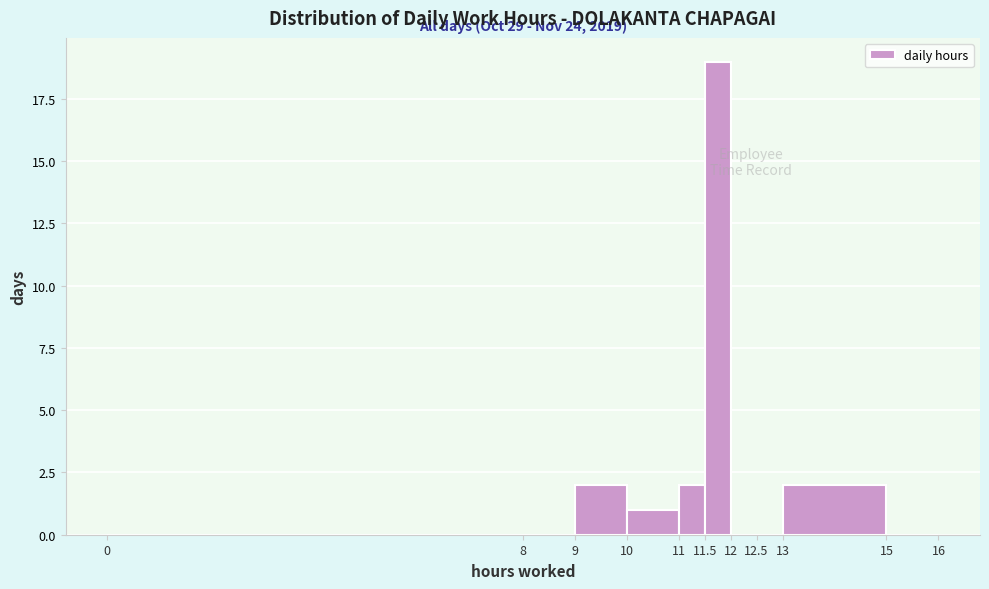

Which range on the x-axis has the tallest bar?

11.5 to 12